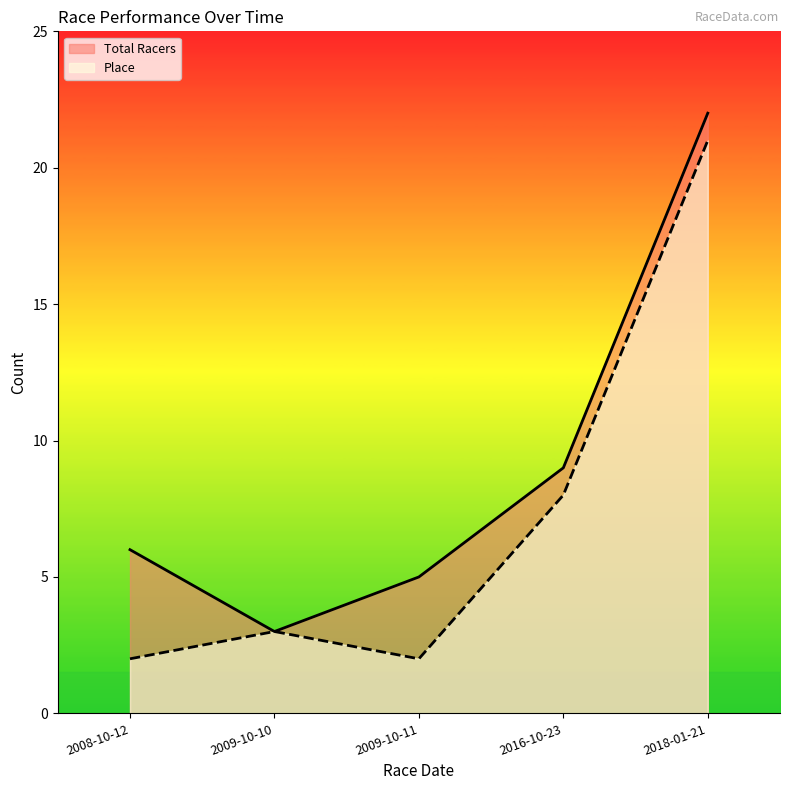

How many data points in Place are above 3?

2